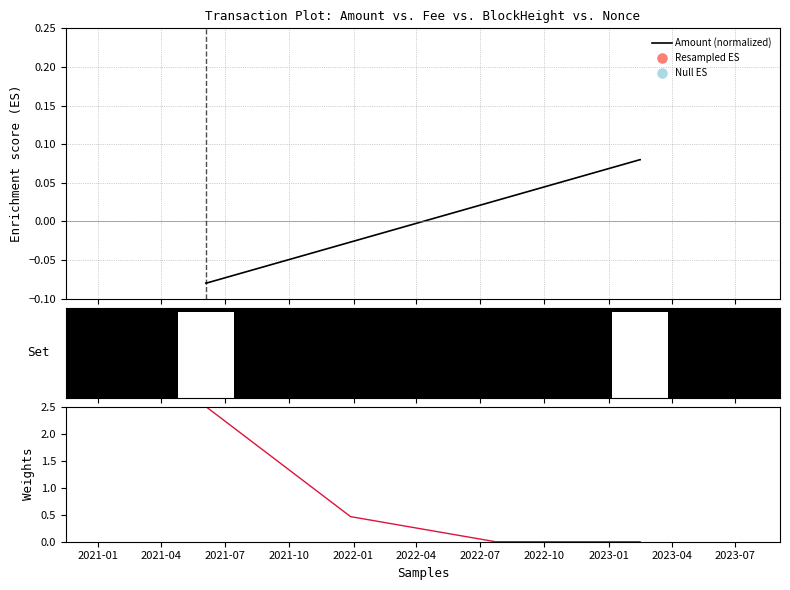

True or false: Amount (normalized) has more than 1 points higher than both neighbors.

False